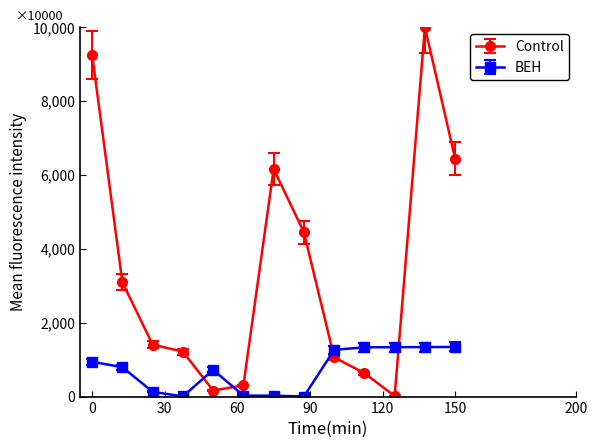

What is the difference between the maximum and minimum values in the BEH series?

1341.1